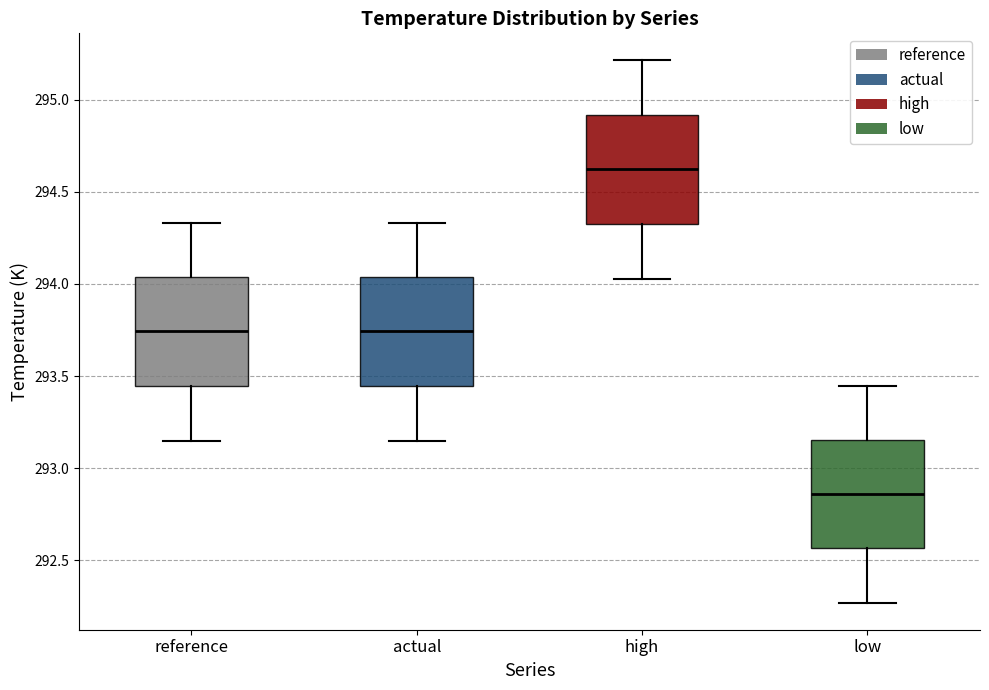

Reading left to right, transcribe this box plot: for each box, give where its median line is, the range the box spans, and where its two whiskers end, as read against the y-axis. The values are not printed on the chart, so give them approximately, as read against the axis.

reference: median 293.75, box 293.45 to 294.05, whiskers 293.15 to 294.35
actual: median 293.75, box 293.45 to 294.05, whiskers 293.15 to 294.35
high: median 294.60, box 294.35 to 294.90, whiskers 294.05 to 295.20
low: median 292.85, box 292.55 to 293.15, whiskers 292.25 to 293.45